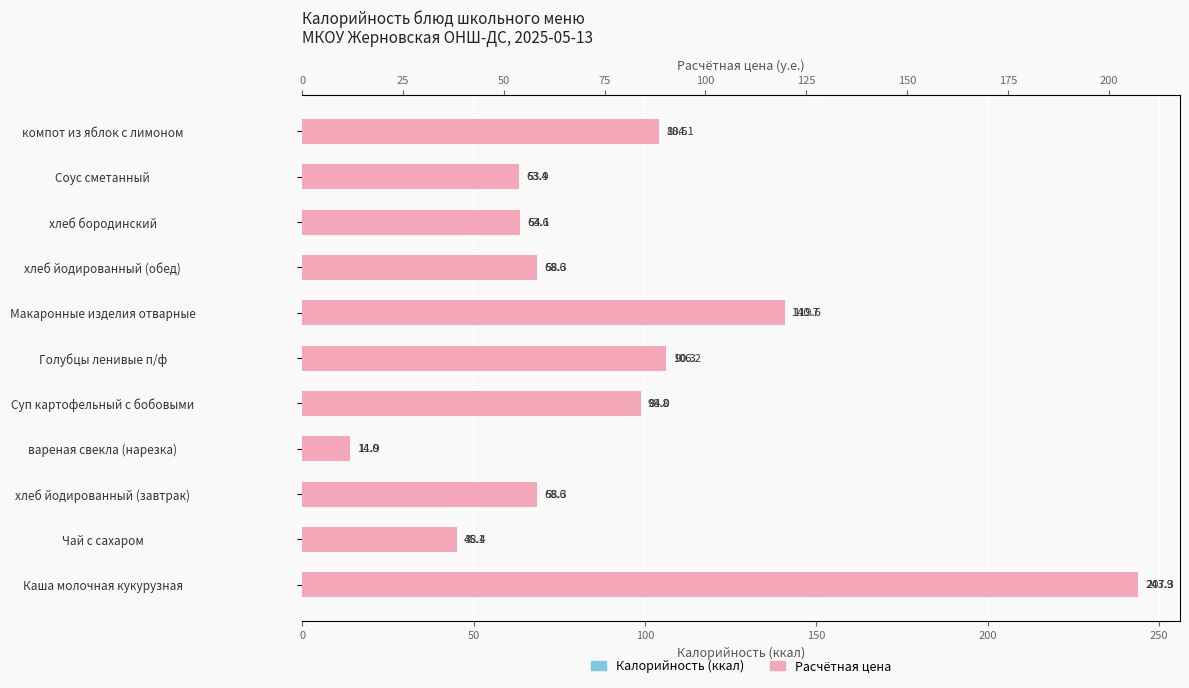

Reading right to left, what are all the values shown in this chart?

Калорийность (ккал): 104.1	63.4	63.6	68.6	140.7	106.2	98.8	14.0	68.6	45.1	243.9
Цена (руб.): 88.5	53.9	54.1	58.3	119.6	90.3	84.0	11.9	58.3	38.4	207.3